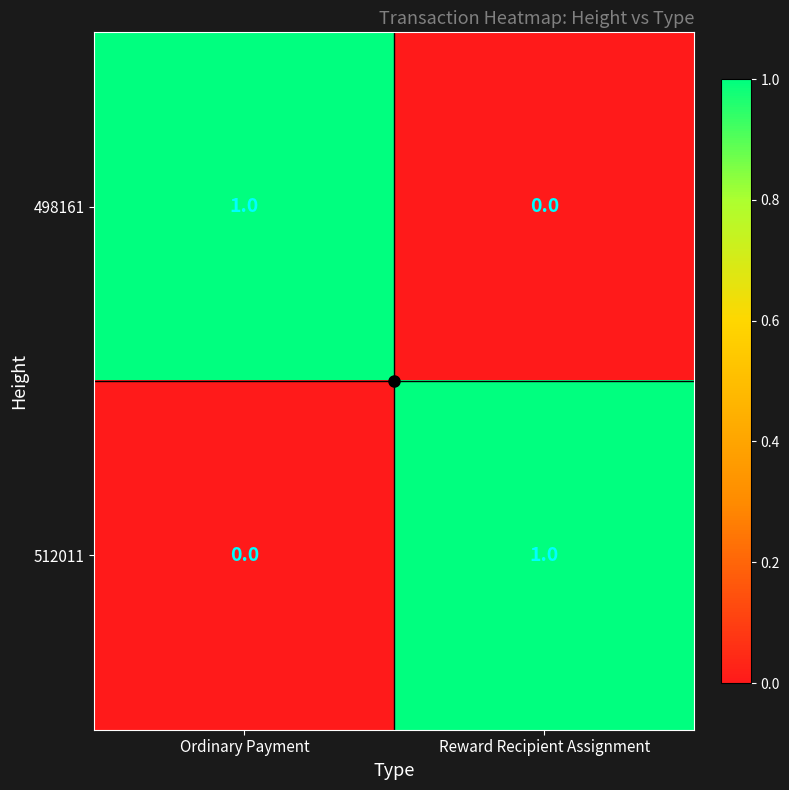

What is the spread (max minus min) of values at Ordinary Payment?

1